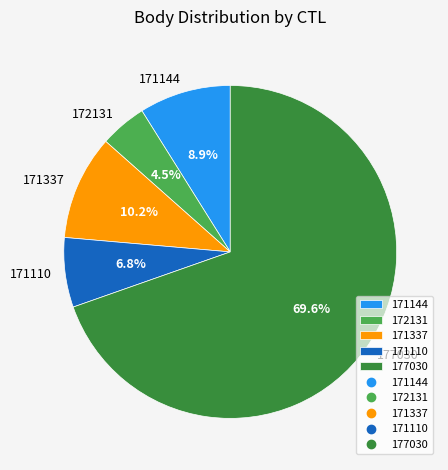

Rank the categories by value from lowest to highest.

172131, 171110, 171144, 171337, 177030